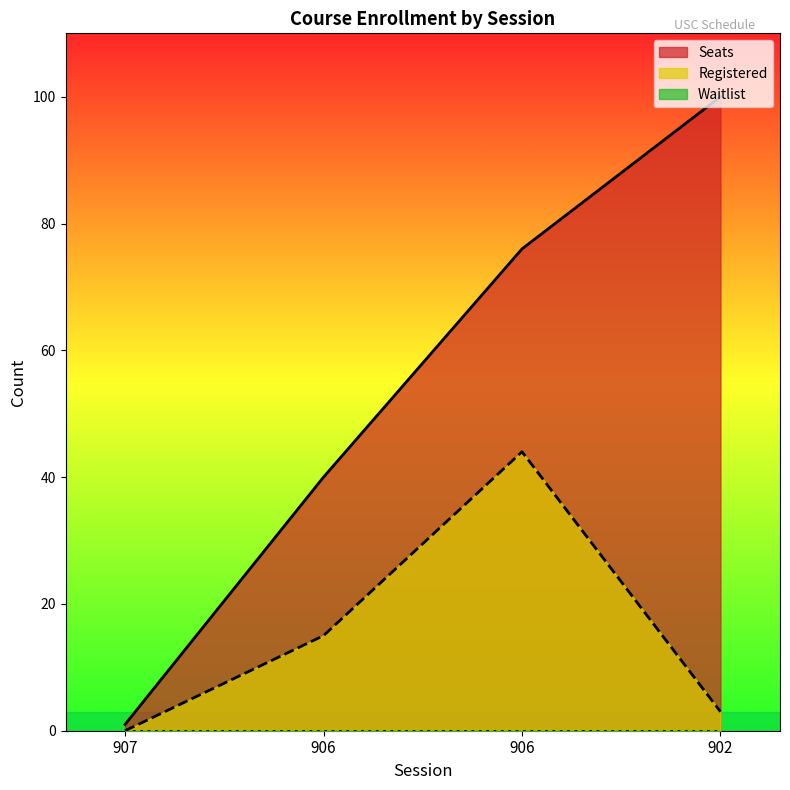

What is the difference between the Registered values at 906 and 902?

12